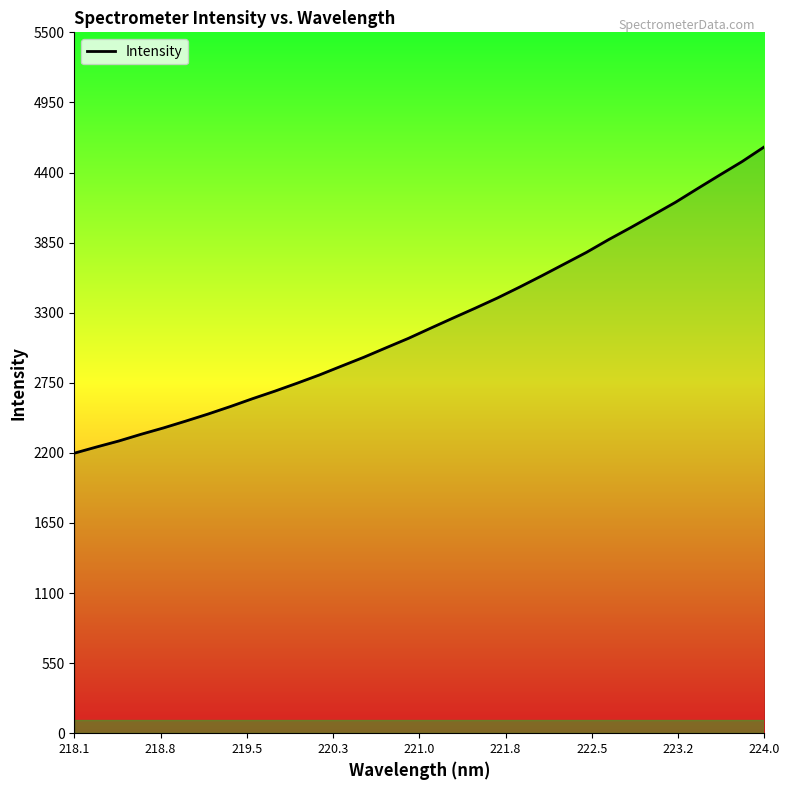

What is the smallest value displayed?

2197.3